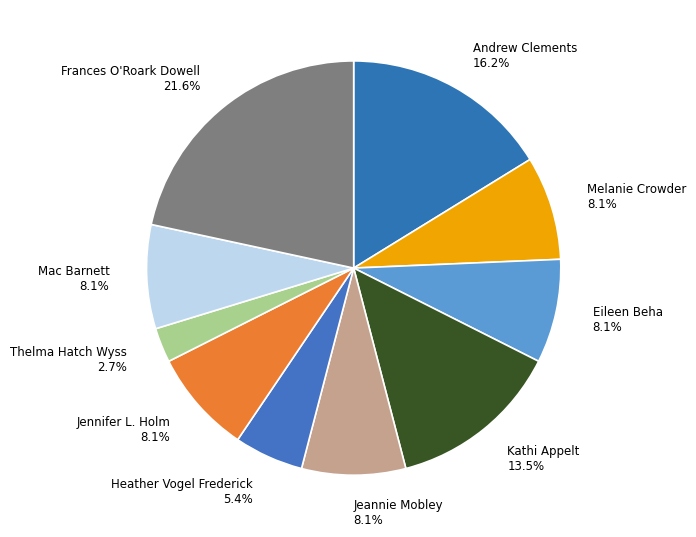

What percentage do Mac Barnett 8.1% and Jeannie Mobley 8.1% together represent?

16.2%